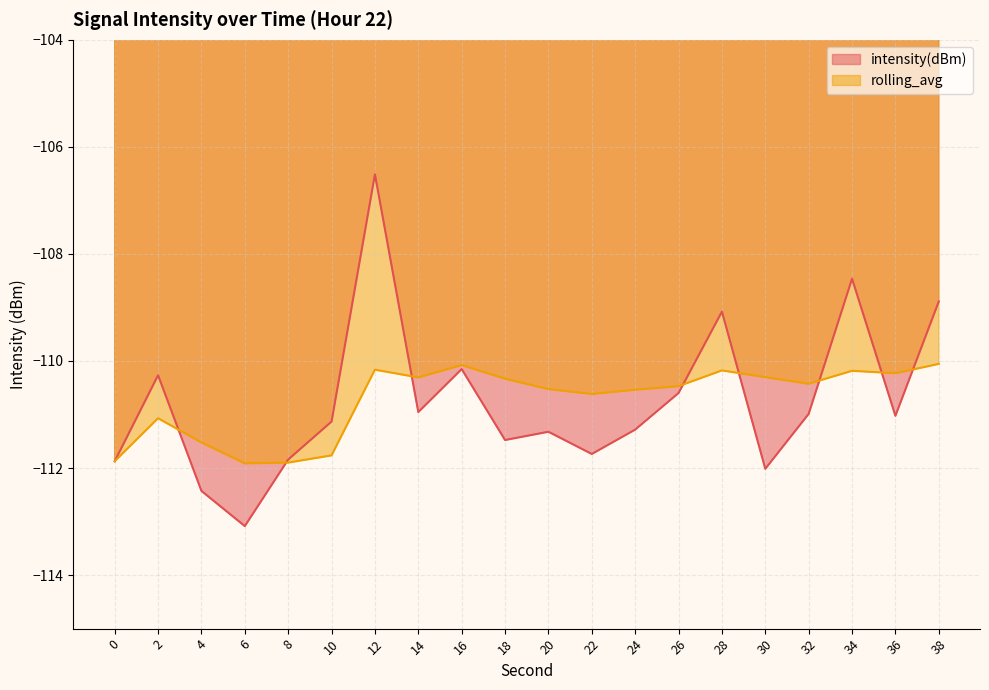

How many interior local valleys does the intensity(dBm) series have?

6